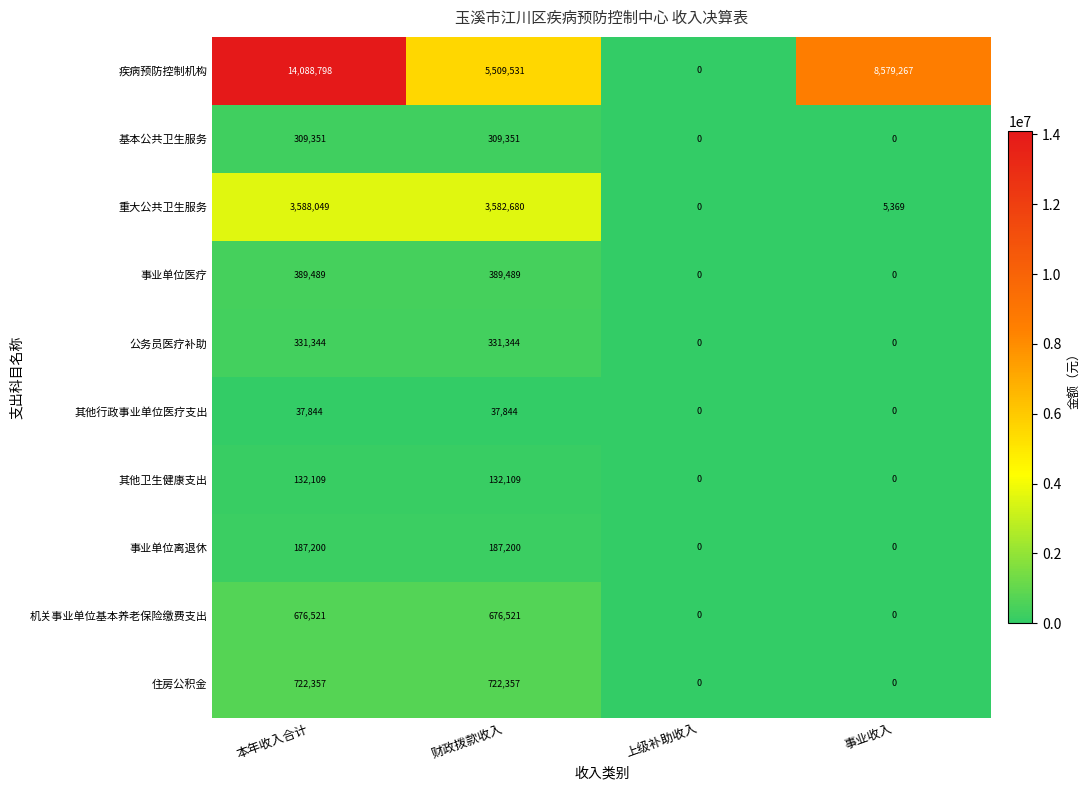

Which series changed the most between 本年收入合计 and 上级补助收入?

疾病预防控制机构